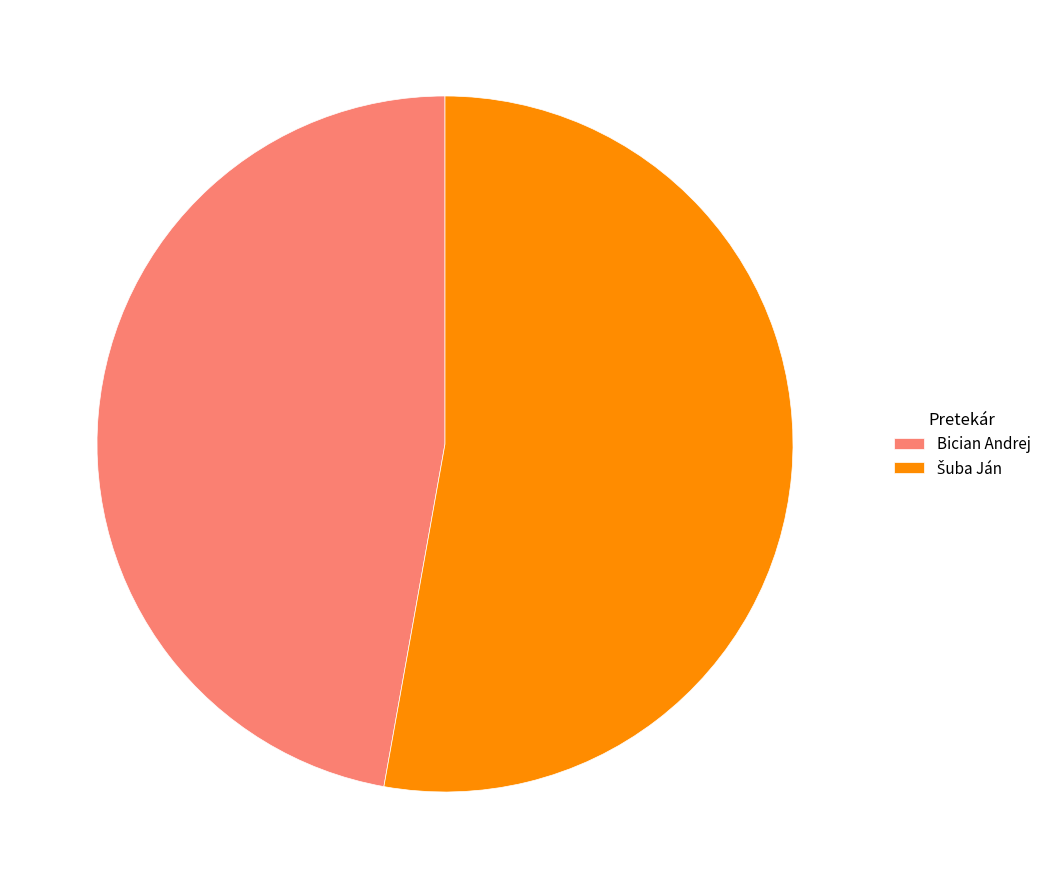

Which category has the smallest portion of the pie?

Bician Andrej